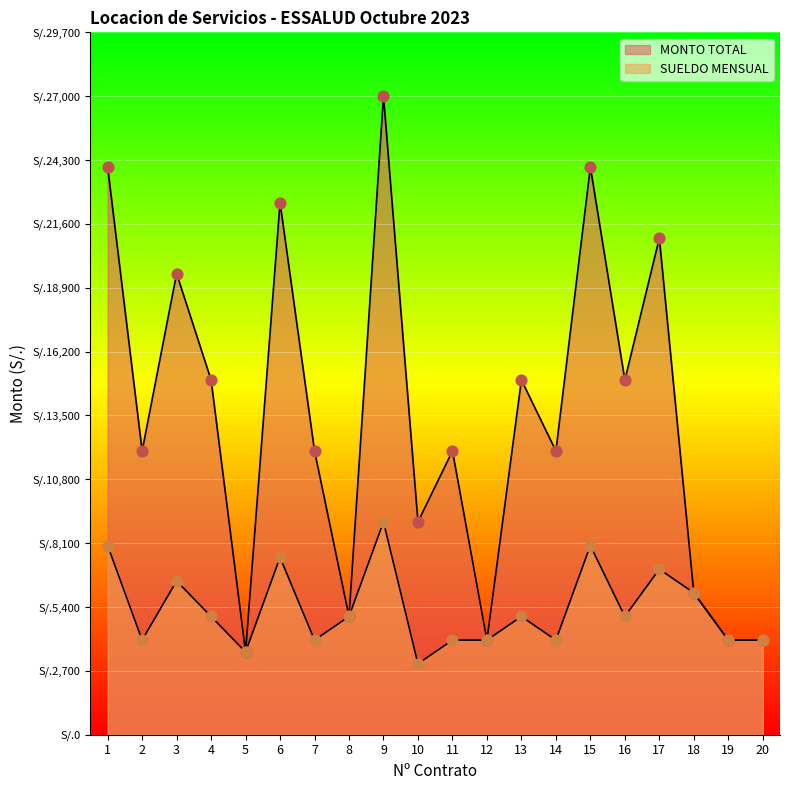

At how many categories does at least one series exceed 25609?

1